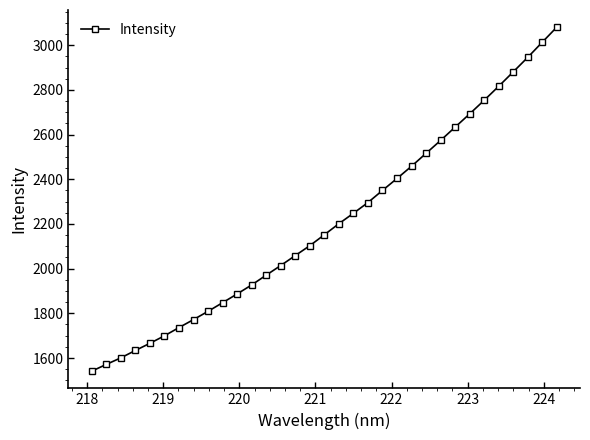

True or false: there are more than 2 points higher than both neighbors.

False